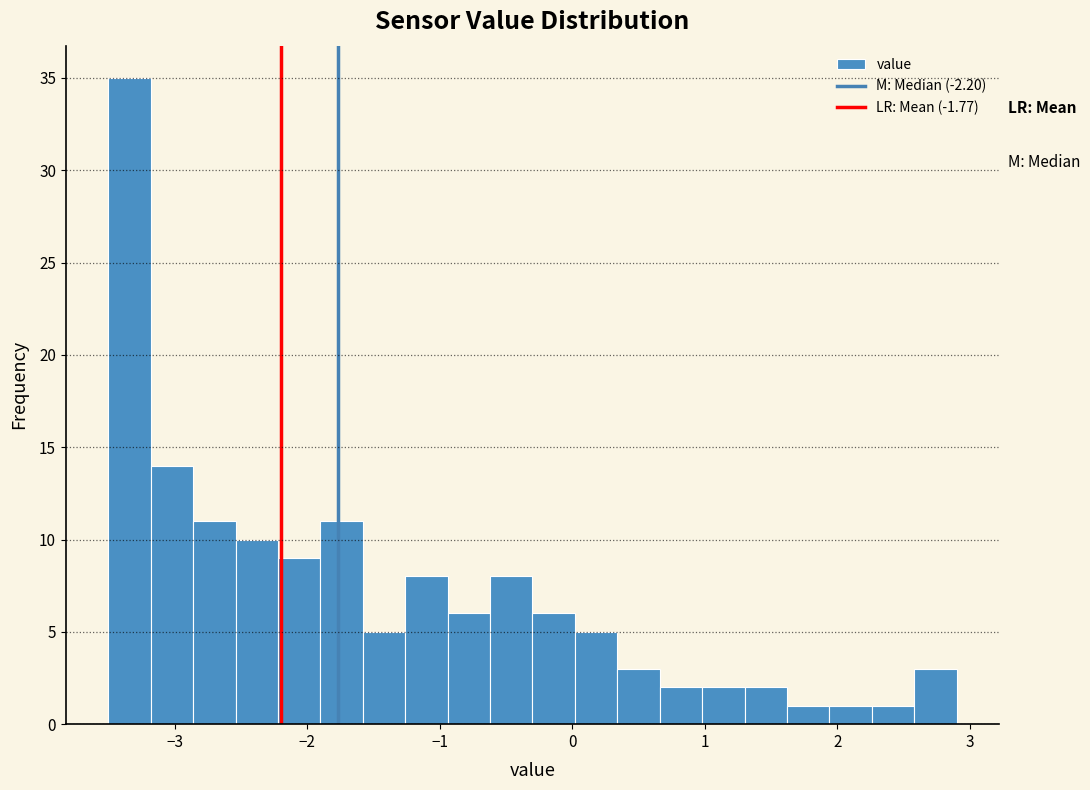

Around what value on the x-axis is the tallest bar? Give the approximate position of its centre, as read against the axis.

-3.3